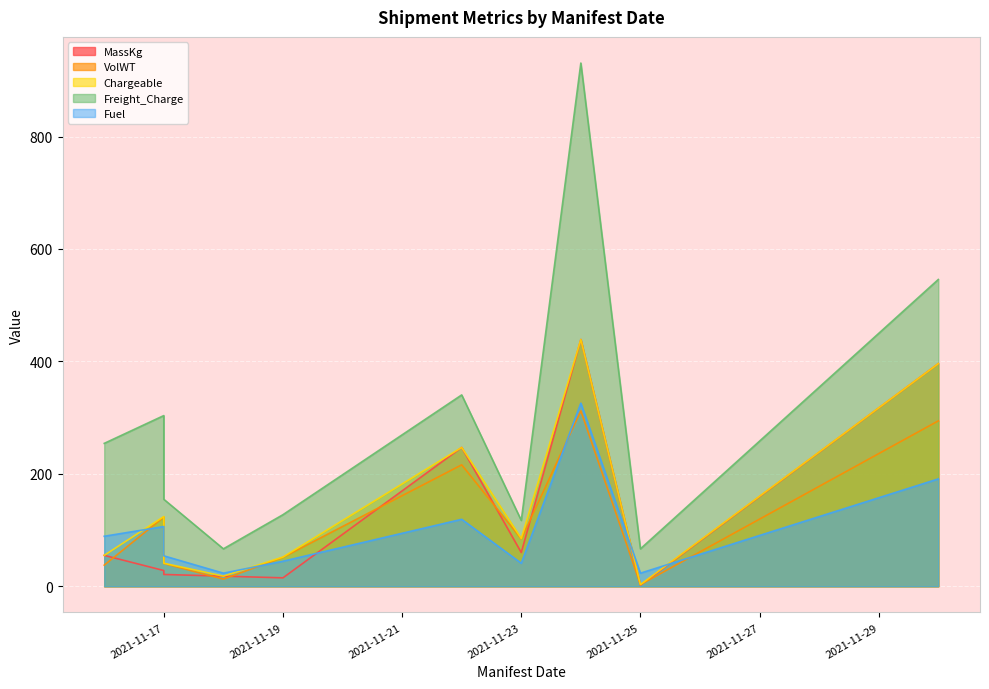

At which label is Freight_Charge closest to 498?

2021-11-30